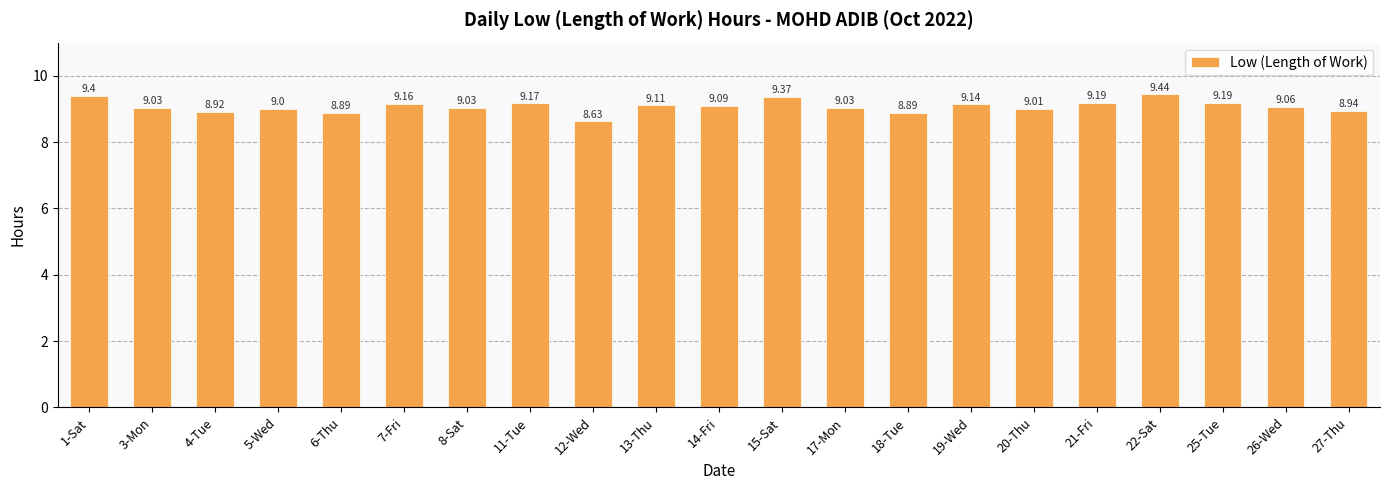

Is it true that the value at 1-Sat is 14.4?

False